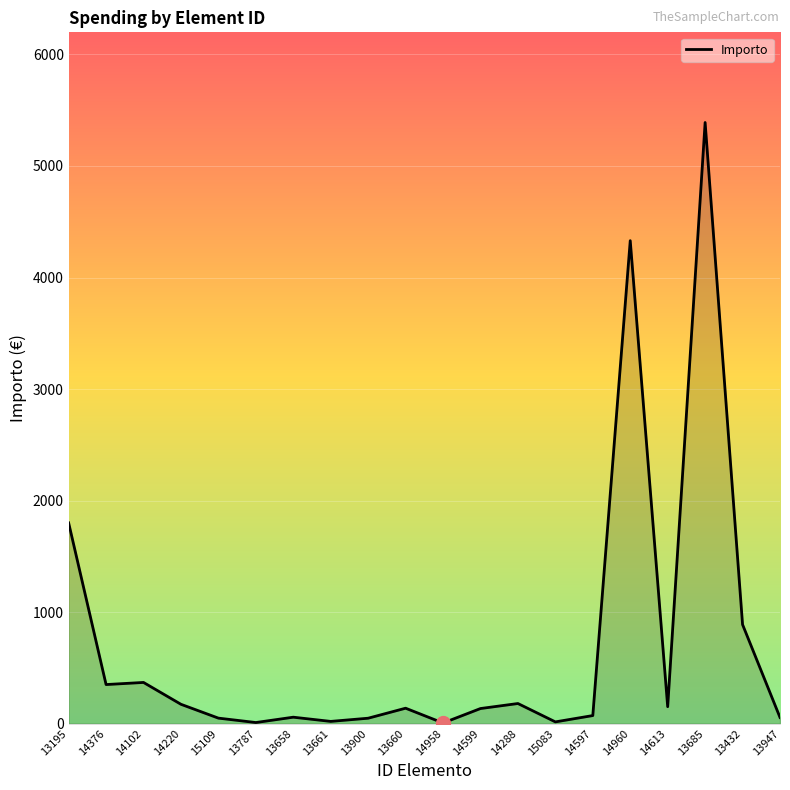

Where is the data nearest to the value 2697?

13195